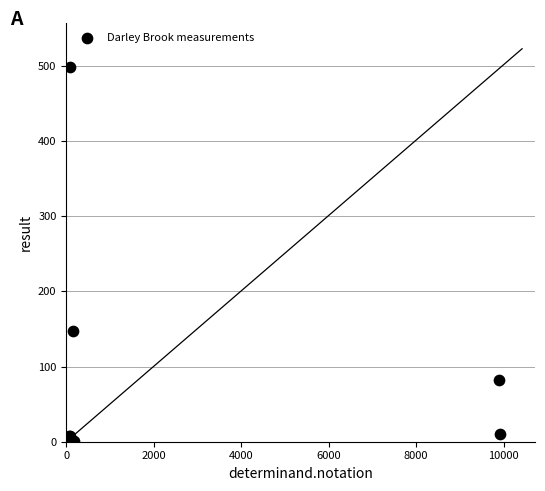

What Y value in the scatter plot is closest to 249?

147.0